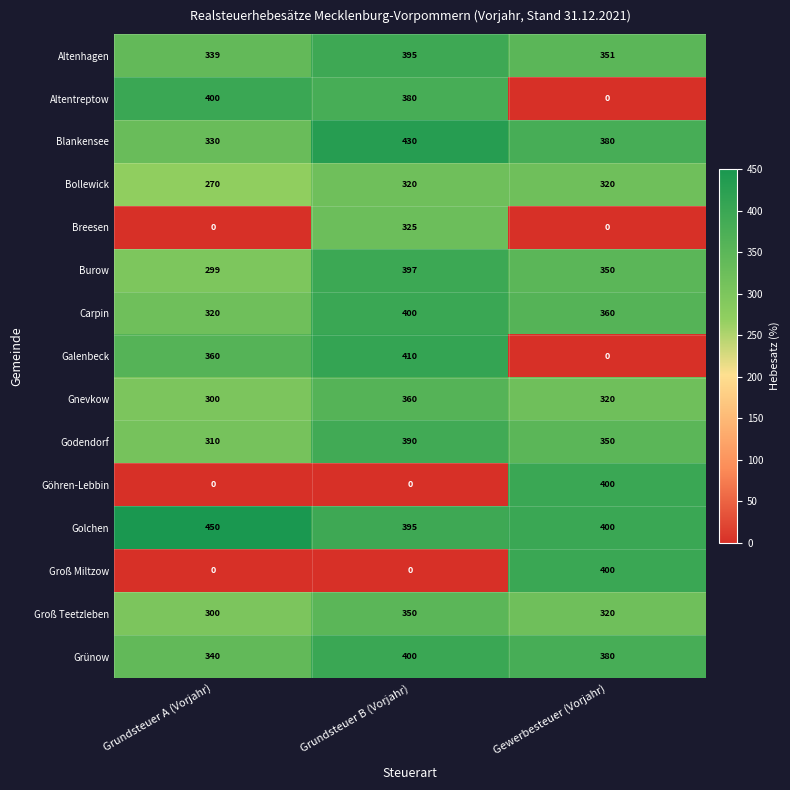

What is the maximum value for Godendorf?

390